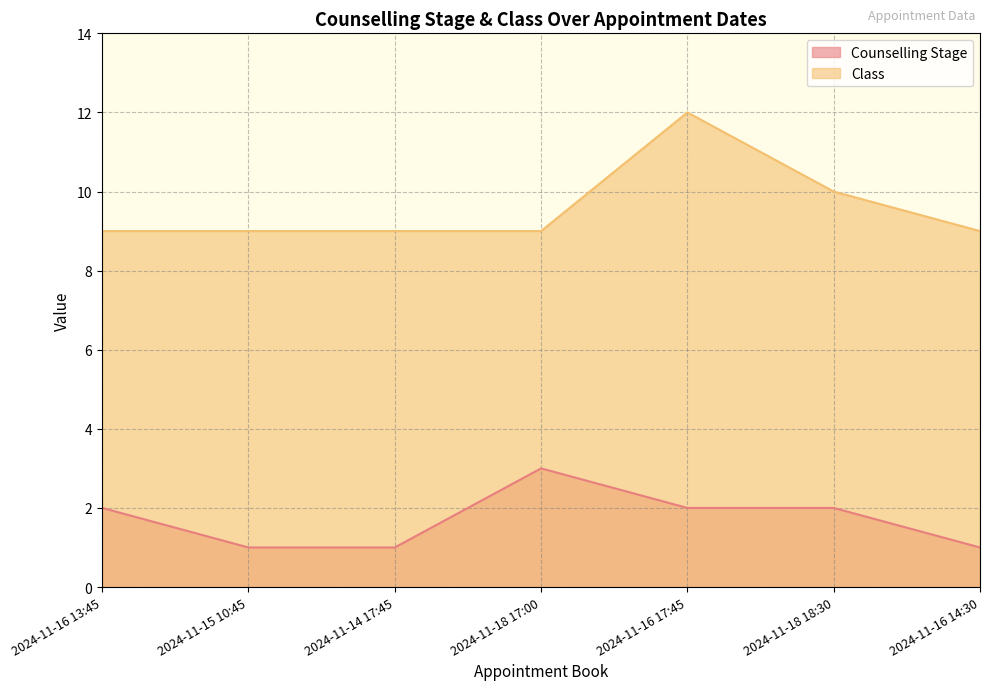

True or false: Class has a value of 13 at 2024-11-14 17:45.

False